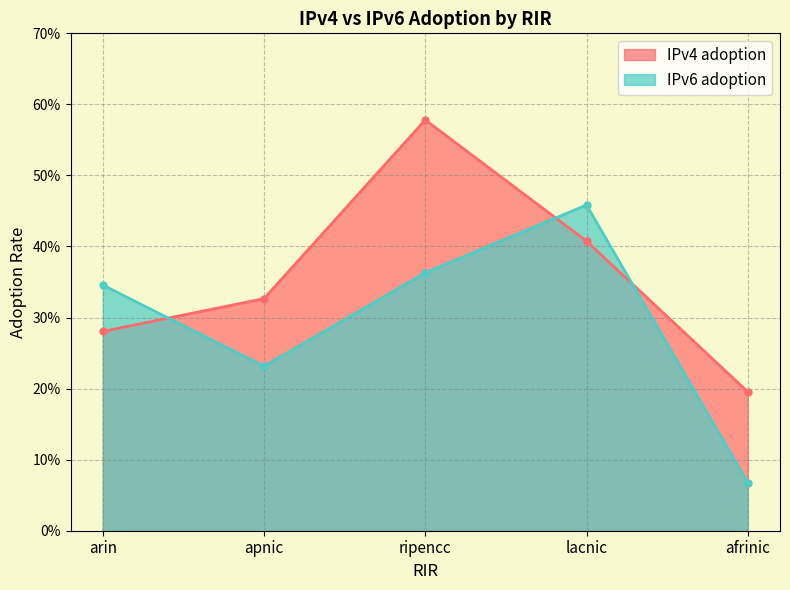

Which series ends up on top after the final intersection of IPv6 adoption and IPv4 adoption?

IPv4 adoption